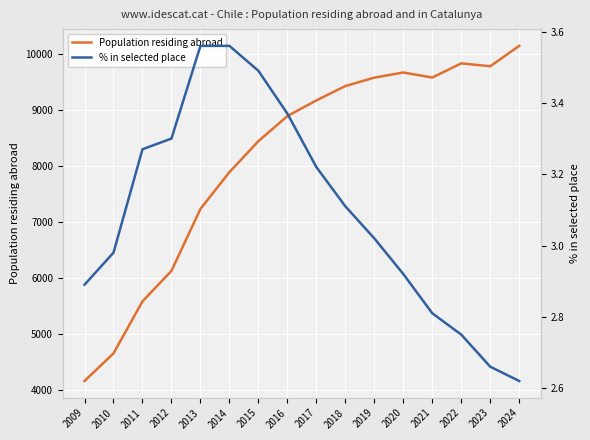

What is the total value across all series at 2022?

9830.8